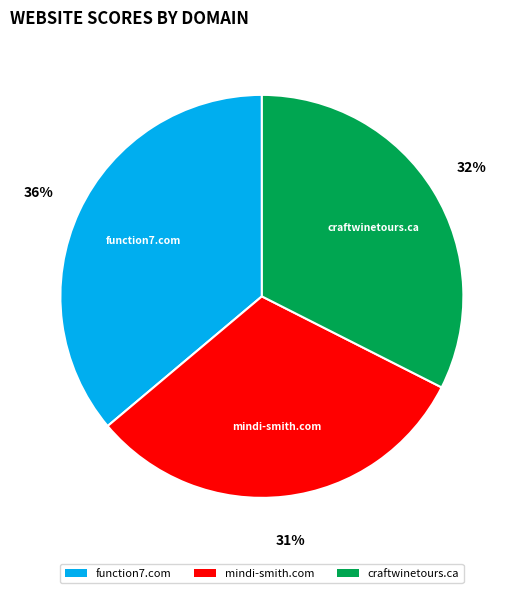

To the nearest percent, what is the average slice percentage?

33%